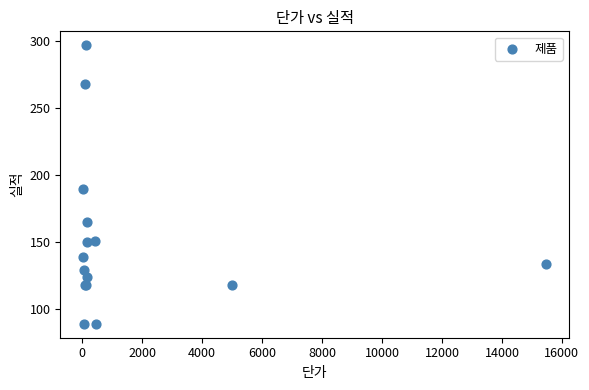

What Y value in the scatter plot is closest to 193?

190